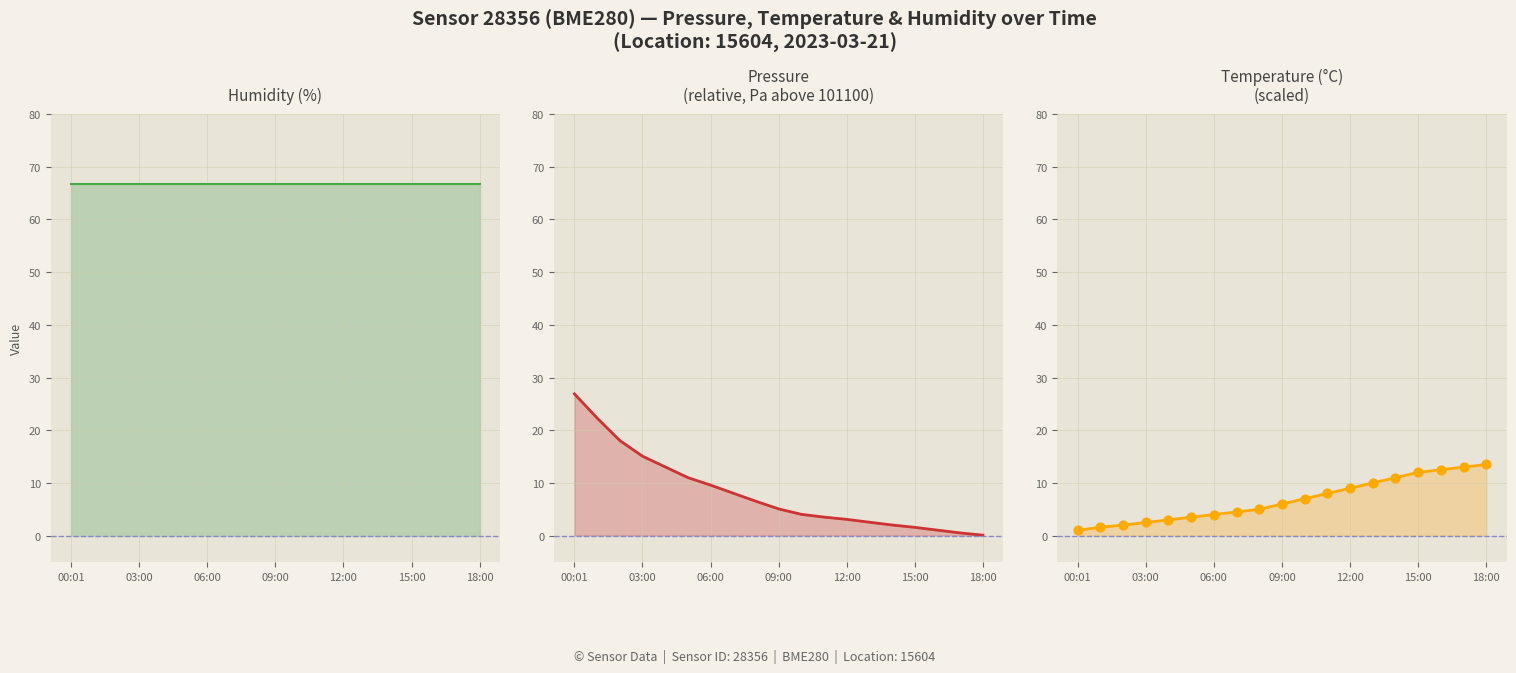

Which series has the widest spread of Y values?

pressure